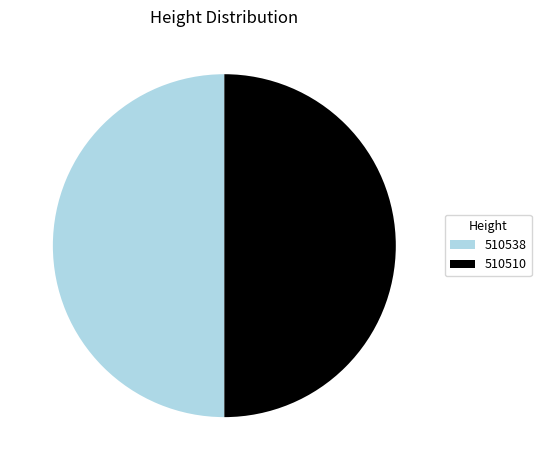

The 510538 slice represents 50% of the pie. True or false?

True